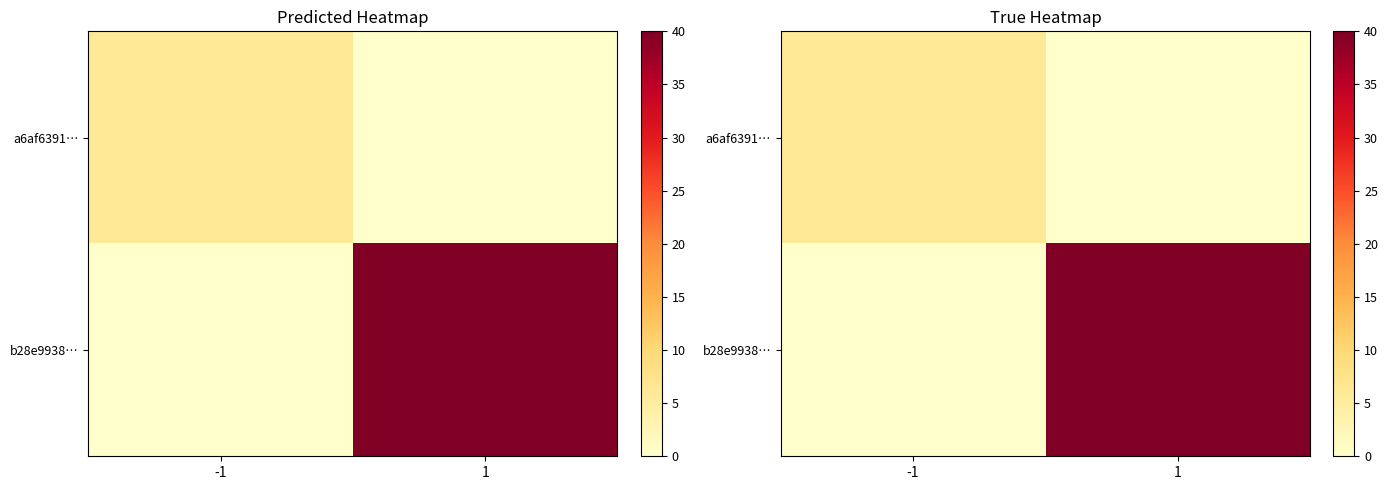

What is the difference between the b28e9938… values at -1 and 1?

40